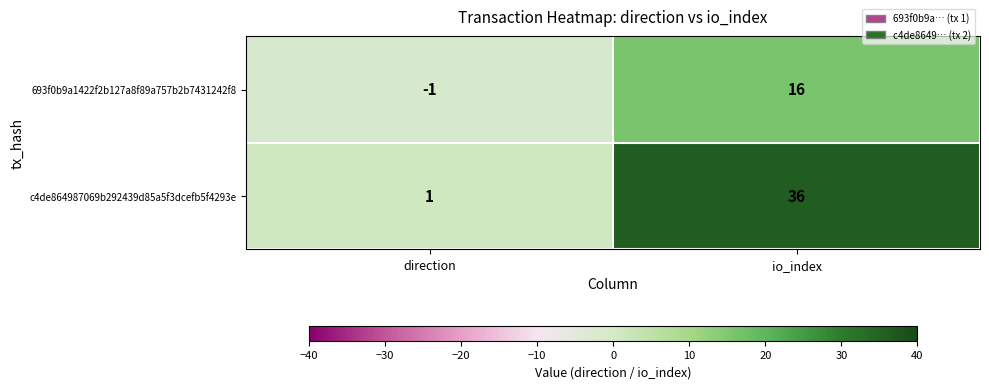

What is the difference between the 693f0b9a1422f2b127a8f89a757b2b7431242f8 values at io_index and direction?

17